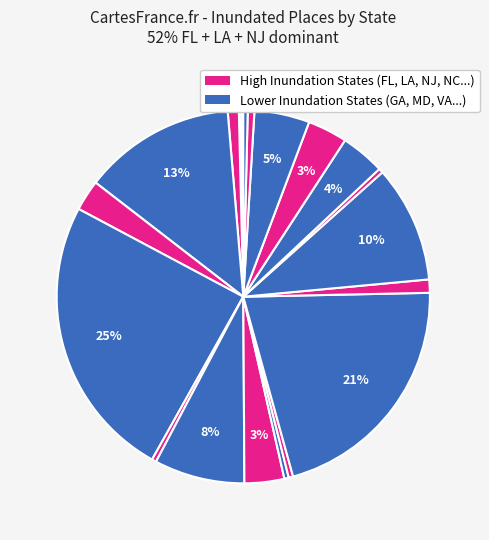

To the nearest percent, what is the difference between the largest and smallest slice percentages?

25%